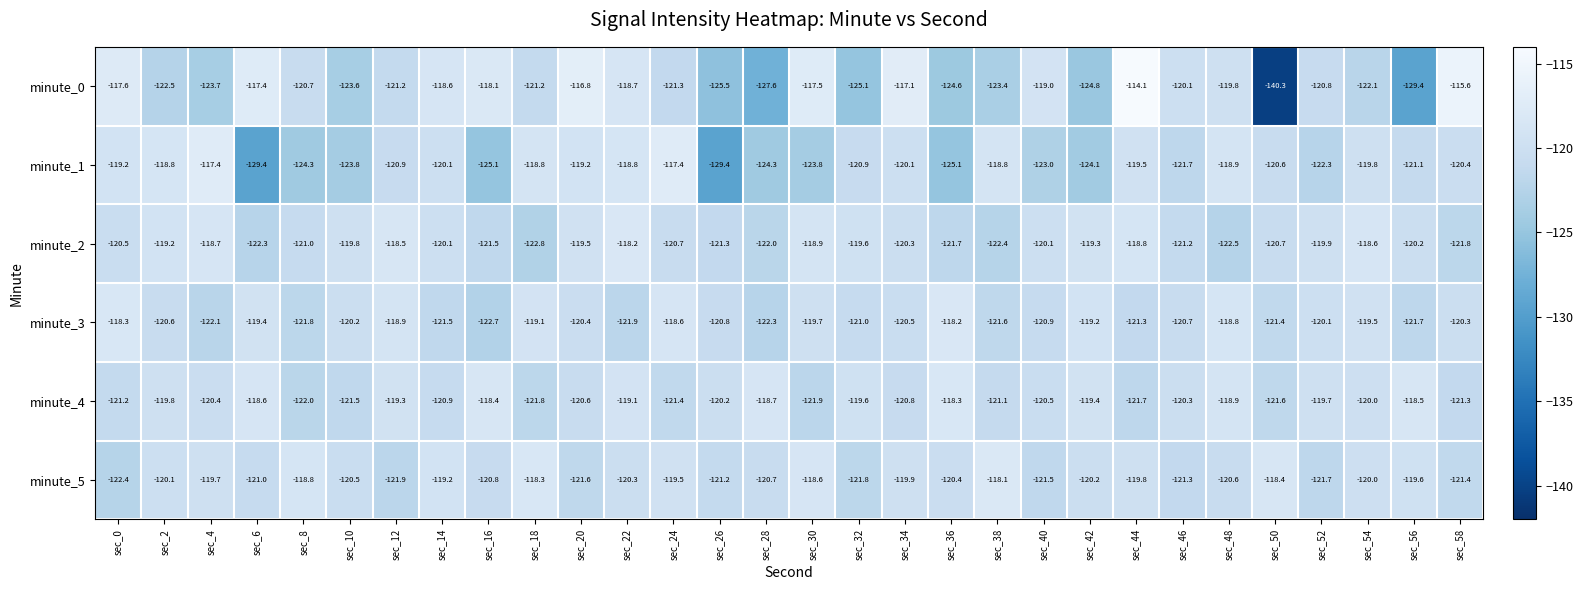

What is the difference between the maximum and minimum values in the minute_0 series?

26.2